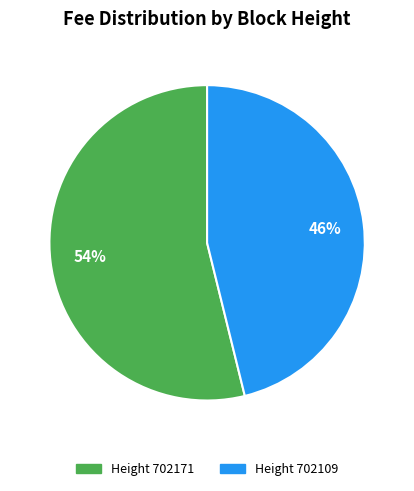

Is there a majority slice in this chart?

Yes